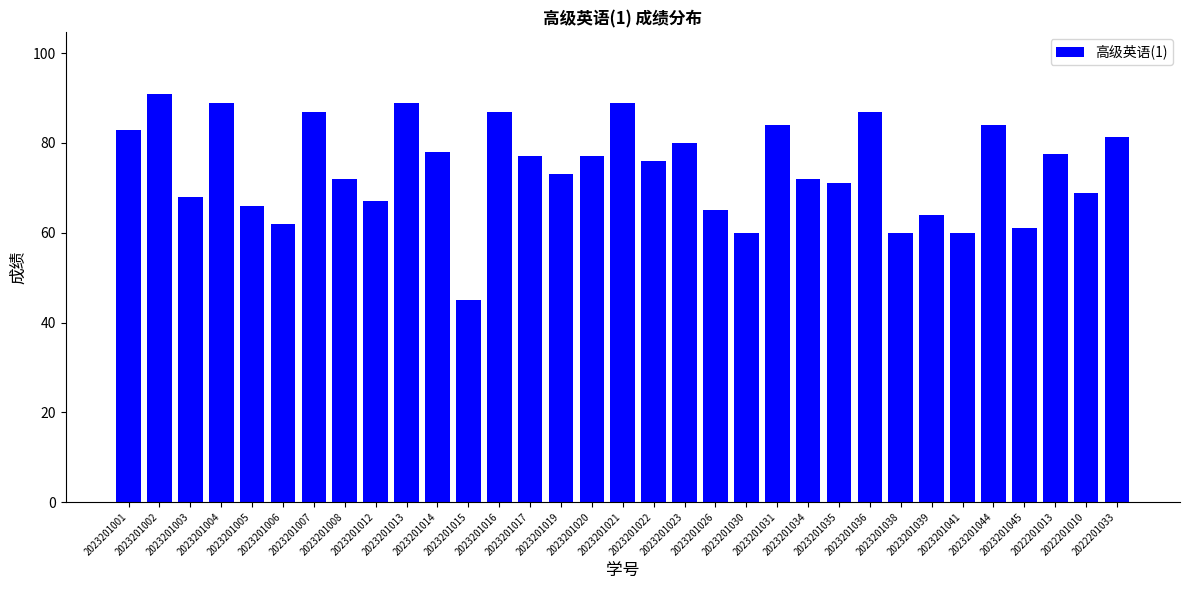

What is the change in value from 2023201005 to 2023201036?

+21.0